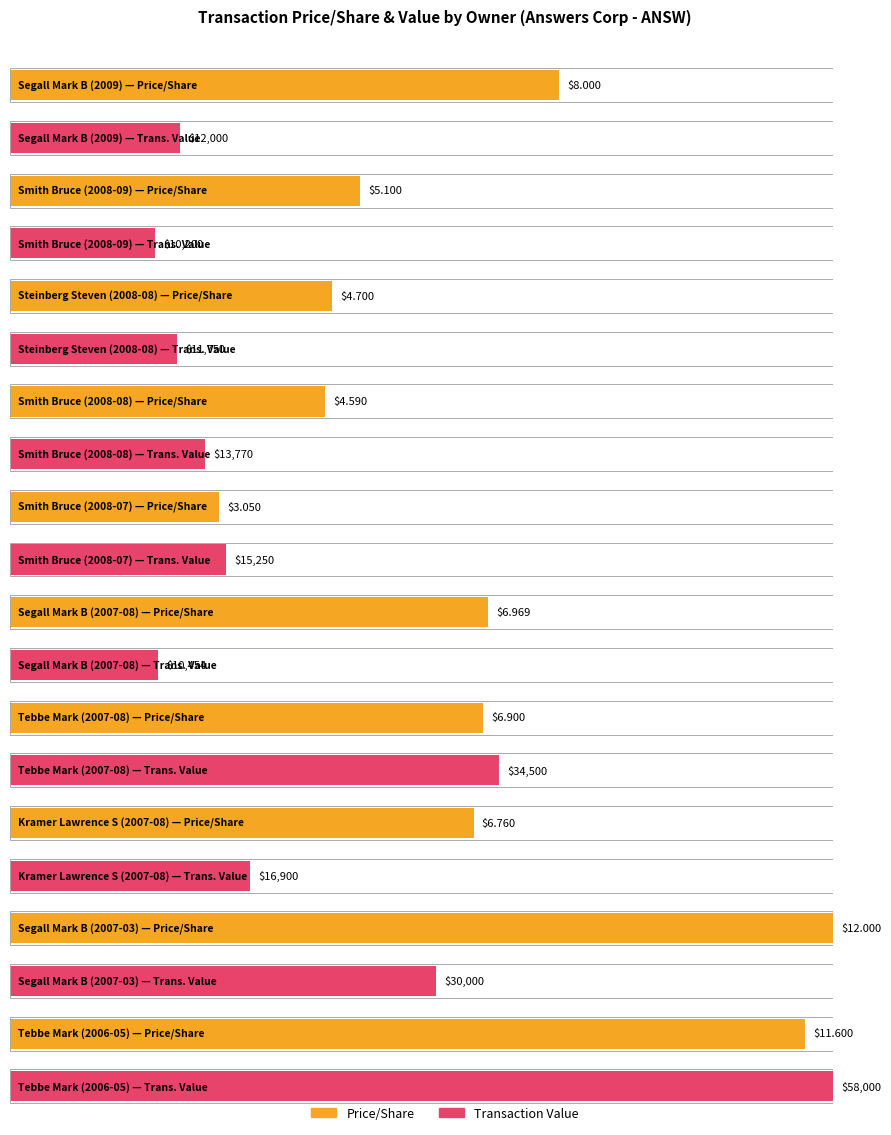

How many values in the transactionValue series are below 15250?

5